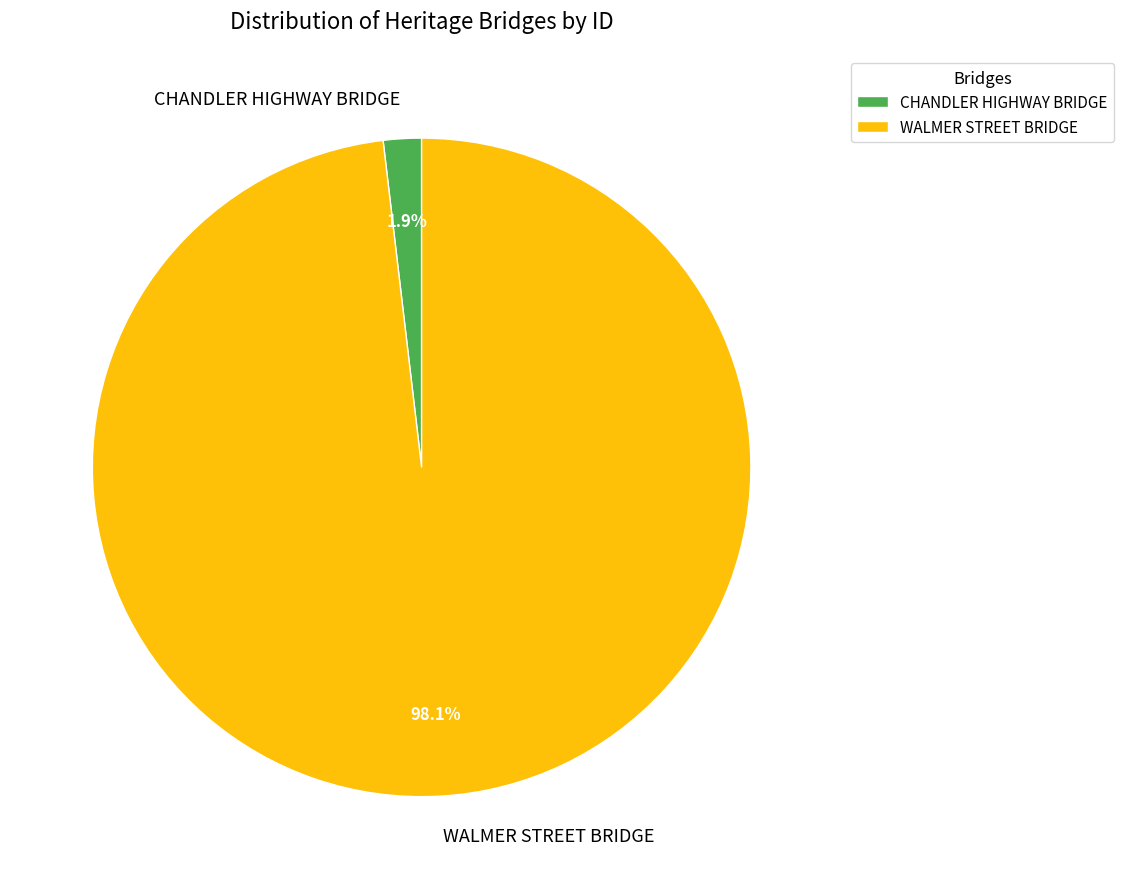

Is the sum of WALMER STREET BRIDGE and CHANDLER HIGHWAY BRIDGE greater than half?

Yes